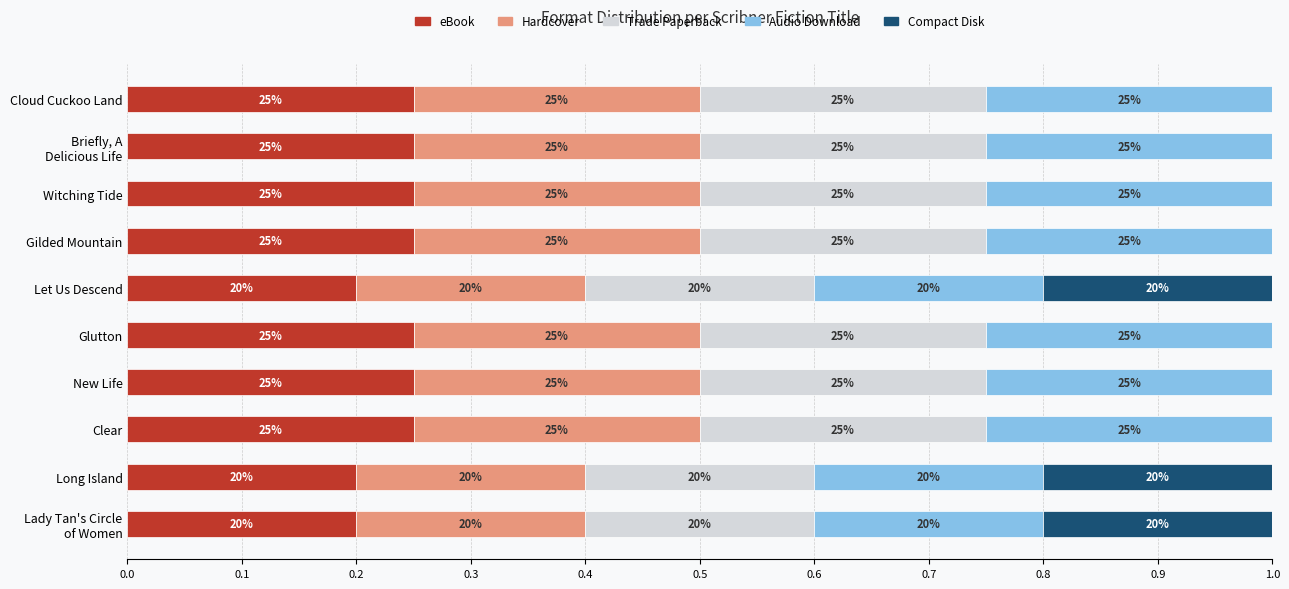

What are all the series names shown in the legend?

eBook, Hardcover, Trade Paperback, Audio Download, Compact Disk